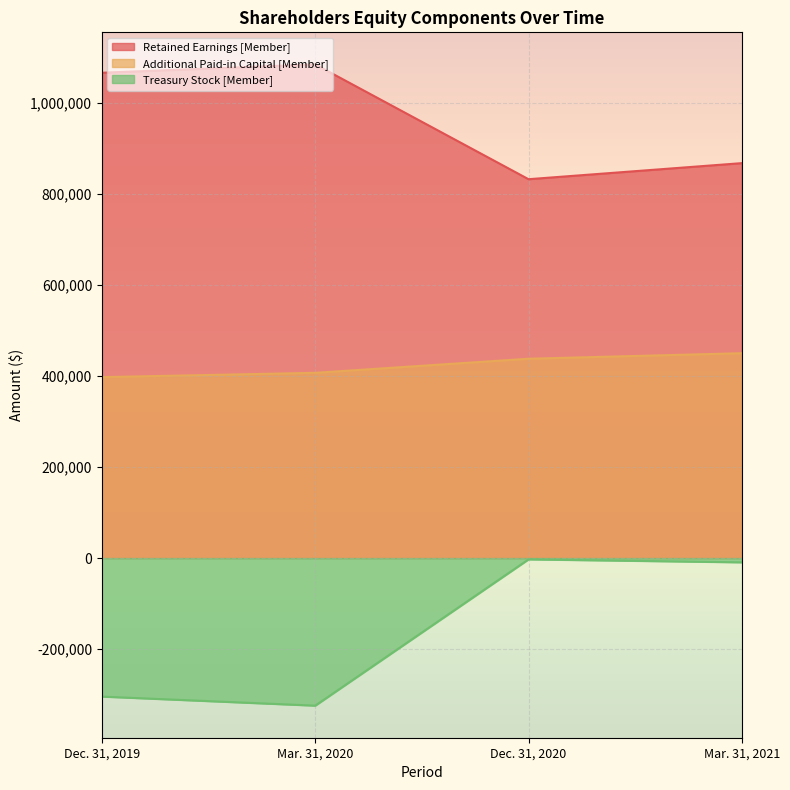

Reading left to right, list all the values displayed in this chart.

Retained Earnings [Member]: 1065553	1083906	831850	867119
Additional Paid-in Capital [Member]: 397267	406725	437646	449790
Treasury Stock [Member]: -304129	-324031	-2879	-9362